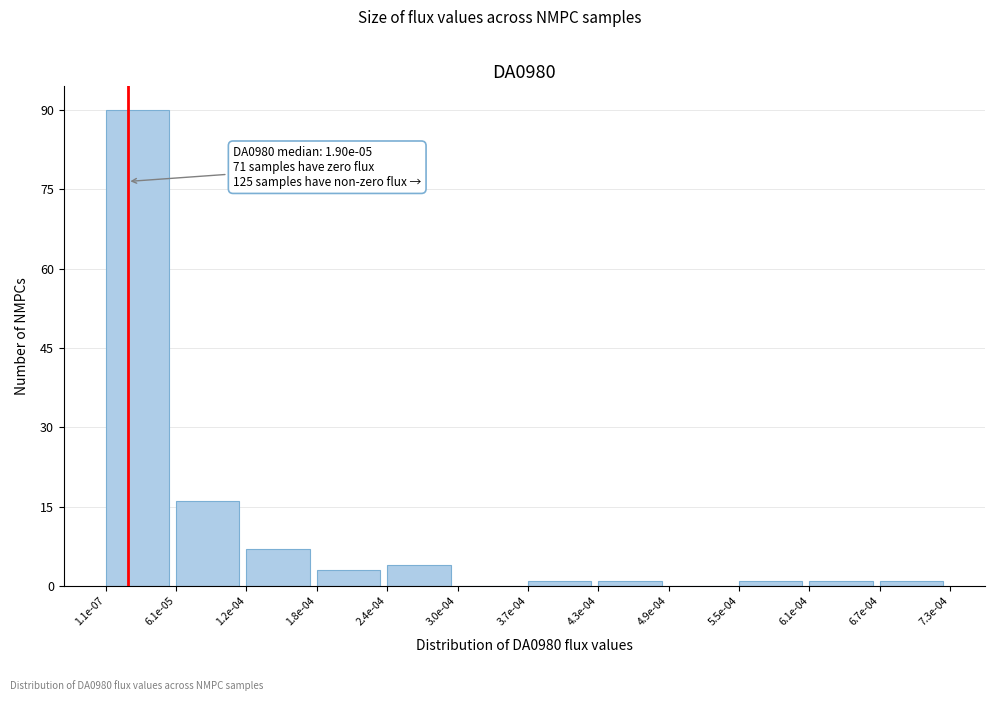

Reading left to right, list all the values displayed in this chart.

1.1e-07=90	6.1e-05=16	1.2e-04=7	1.8e-04=3	2.4e-04=4	3.0e-04=0	3.7e-04=1	4.3e-04=1	4.9e-04=0	5.5e-04=1	6.1e-04=1	6.7e-04=1